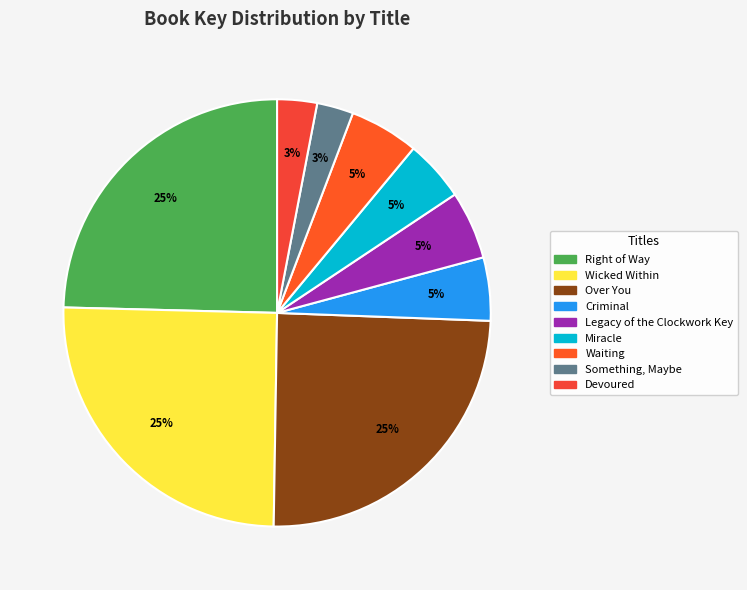

Approximately how many times larger is the value at Waiting compared to Devoured?

1.7